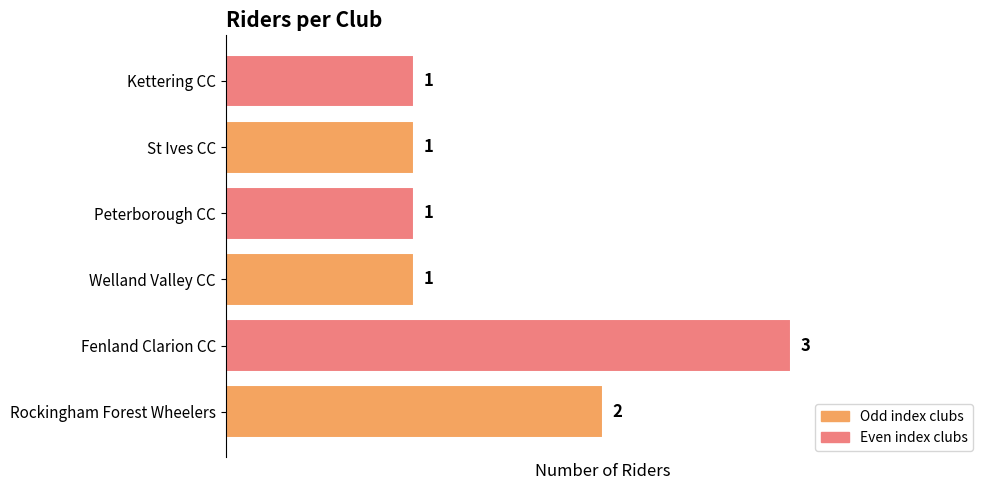

Are the bars horizontal?

Yes